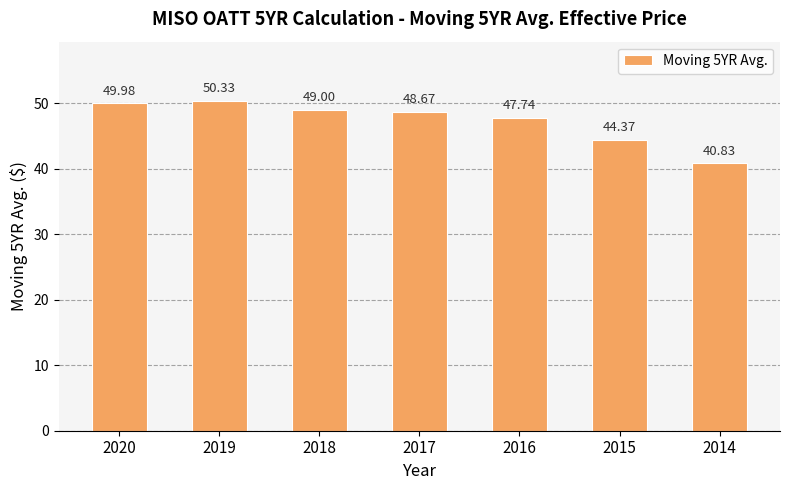

Is it true that the value at 2015 is 68.2?

False